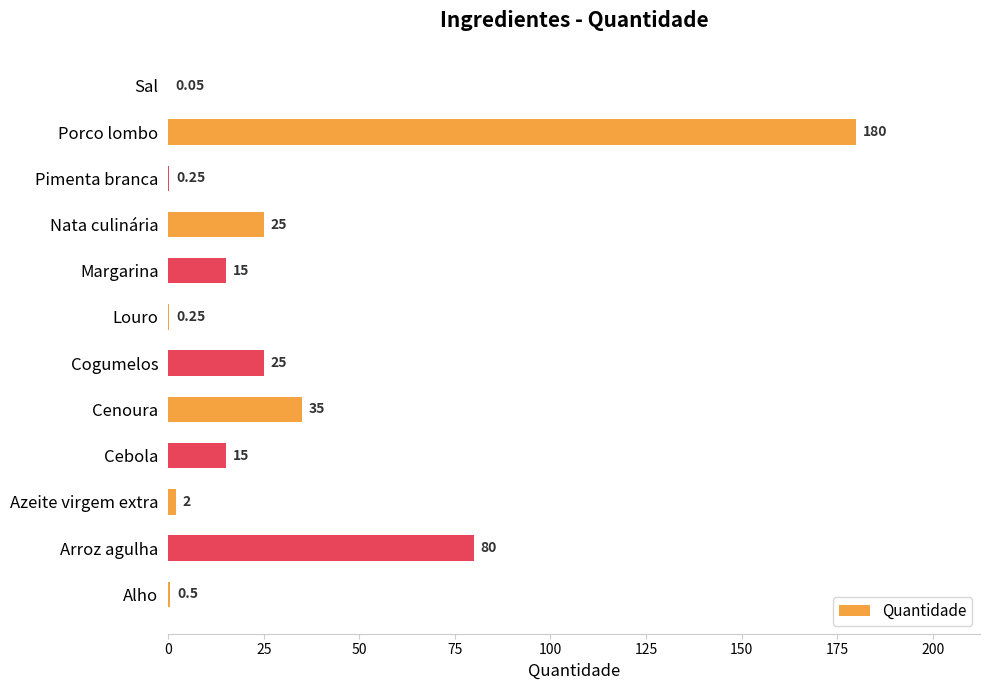

Approximately how many times larger is the value at Cebola compared to Nata culinária?

0.6